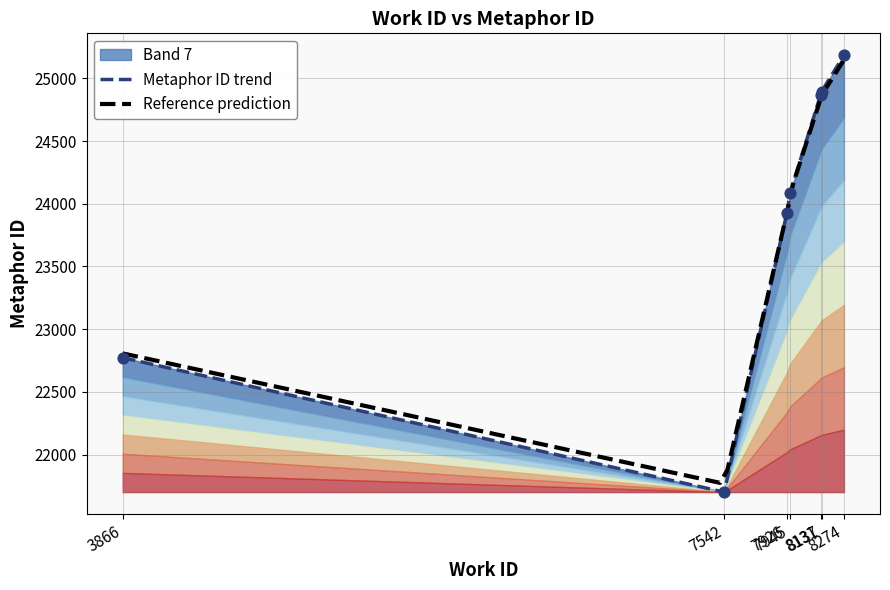

What is the change in value from 3866 to 8131?

+2093